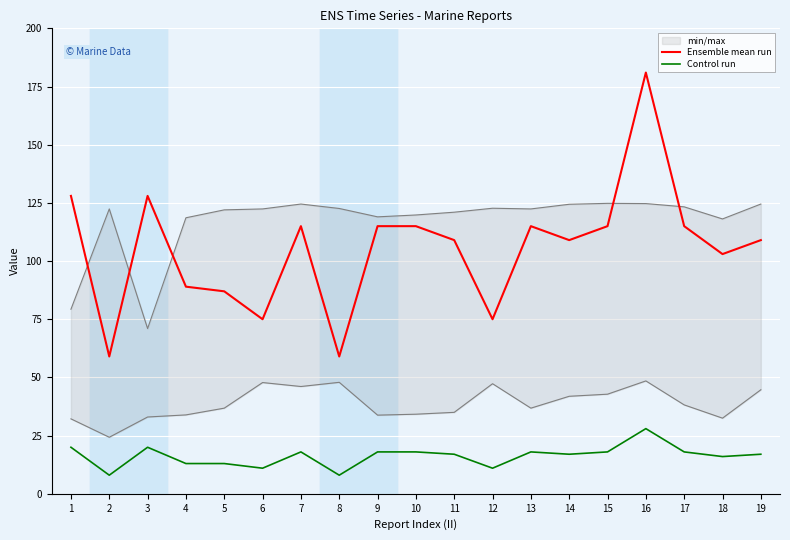

List the series in order of their overall mean, highest first.

Ensemble mean run, Control run